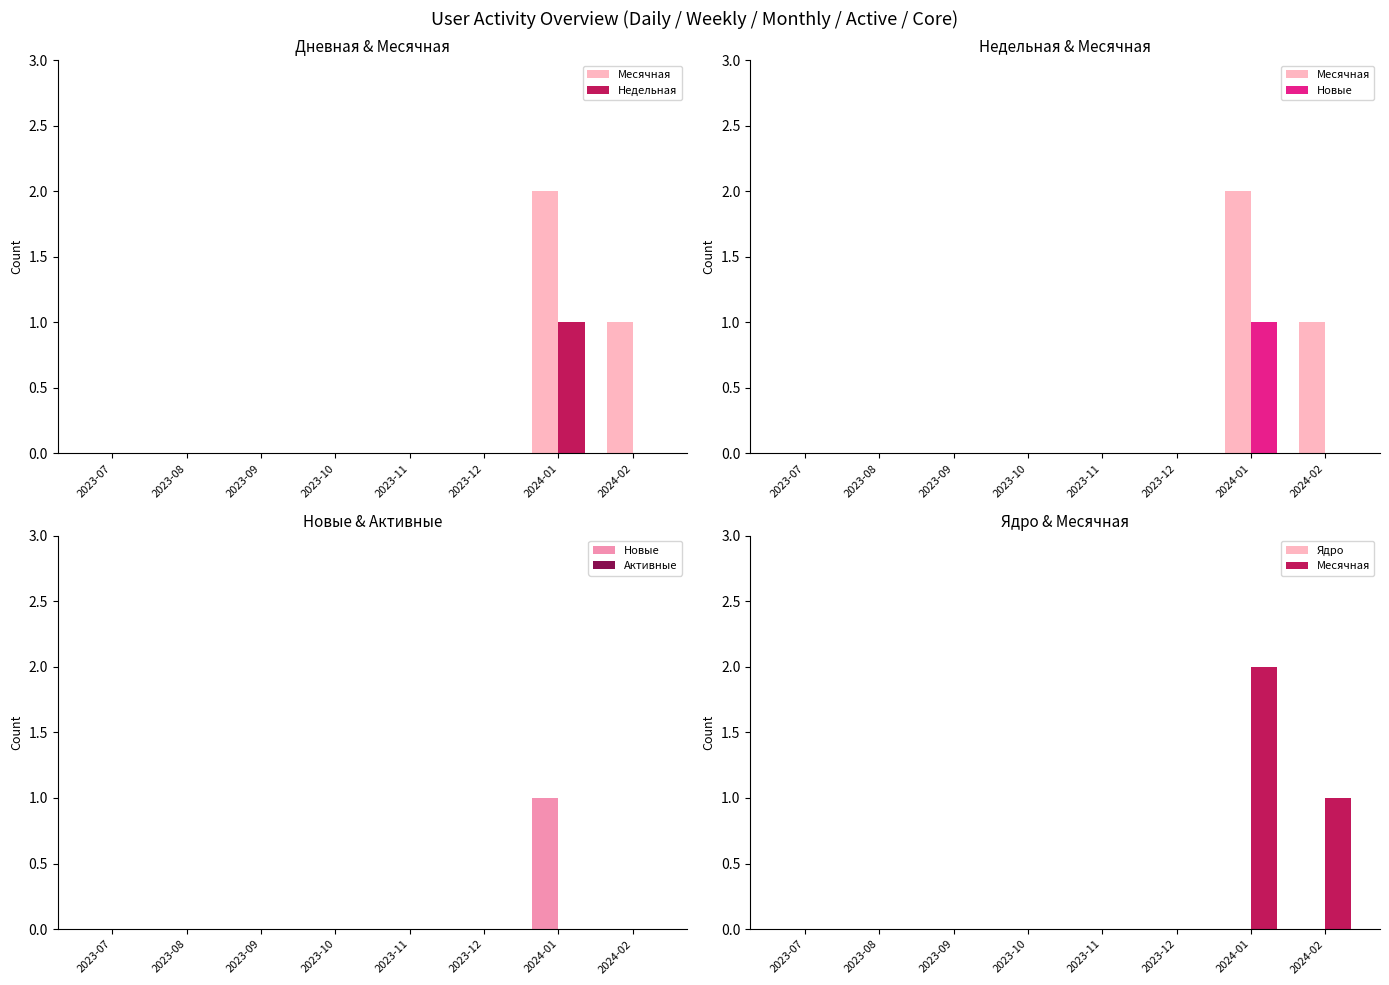

Count the number of categories in the chart.

8